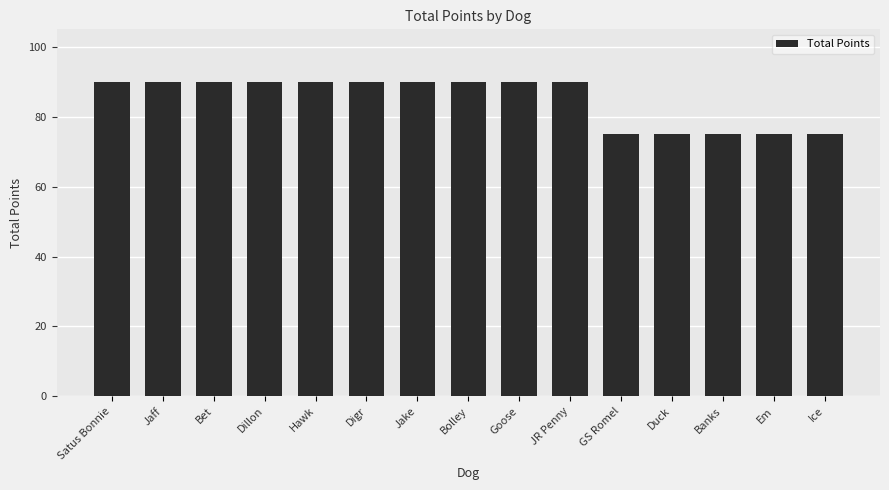

Which has a higher value, Digr or Banks?

Digr